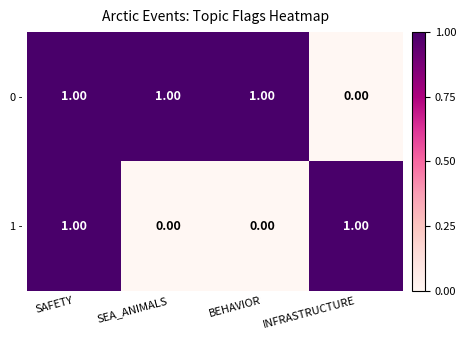

List the series in order of their overall mean, lowest first.

1 -, 0 -